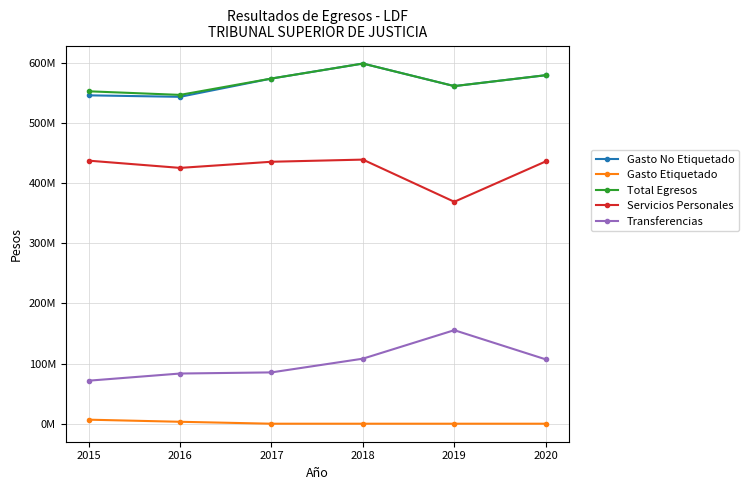

True or false: Gasto No Etiquetado and Transferencias cross at least once.

False